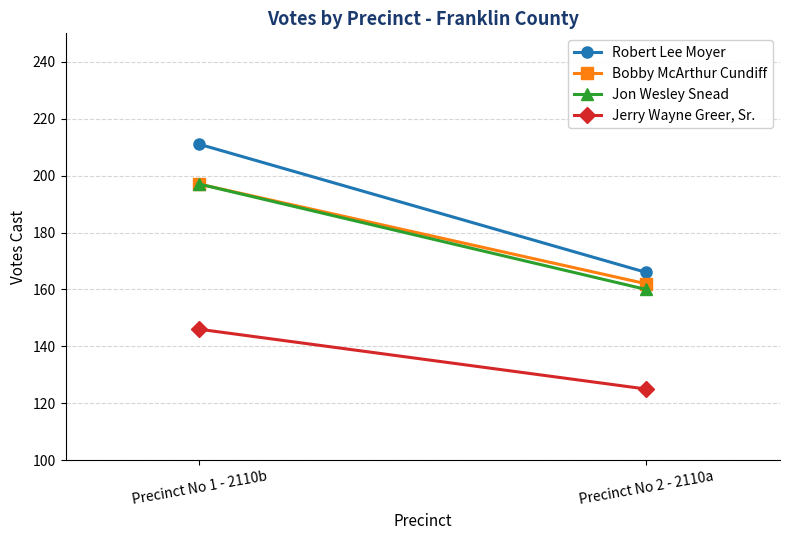

At which label is Jon Wesley Snead closest to 178?

Precinct No 2 - 2110a